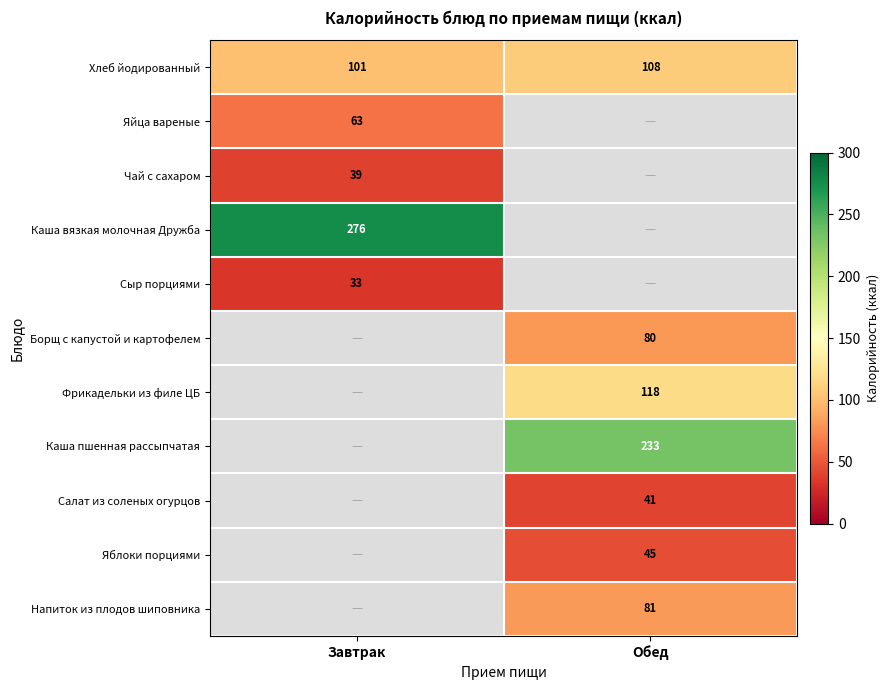

The Хлеб йодированный series shows 169 at Завтрак. True or false?

False